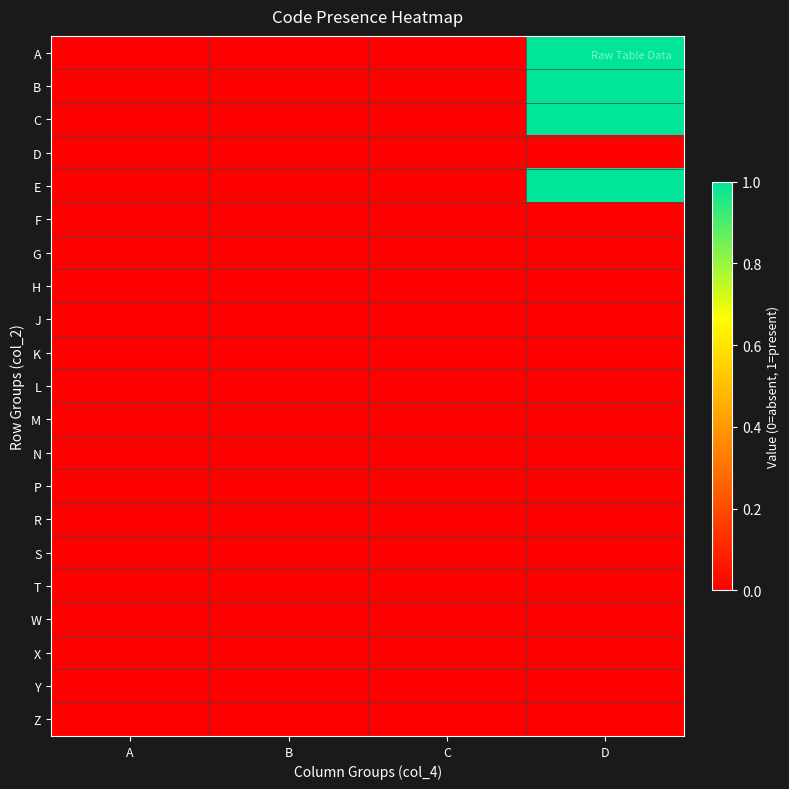

Which series has the largest total across all categories?

A